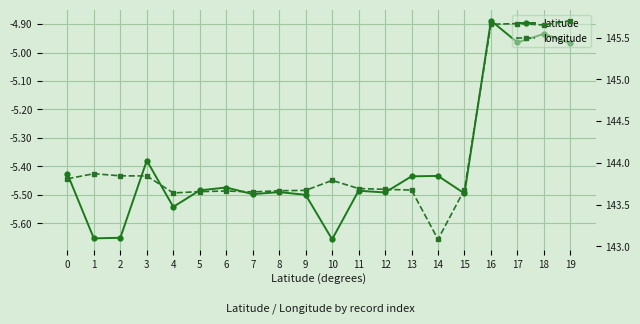

How many lines are shown in the chart?

2